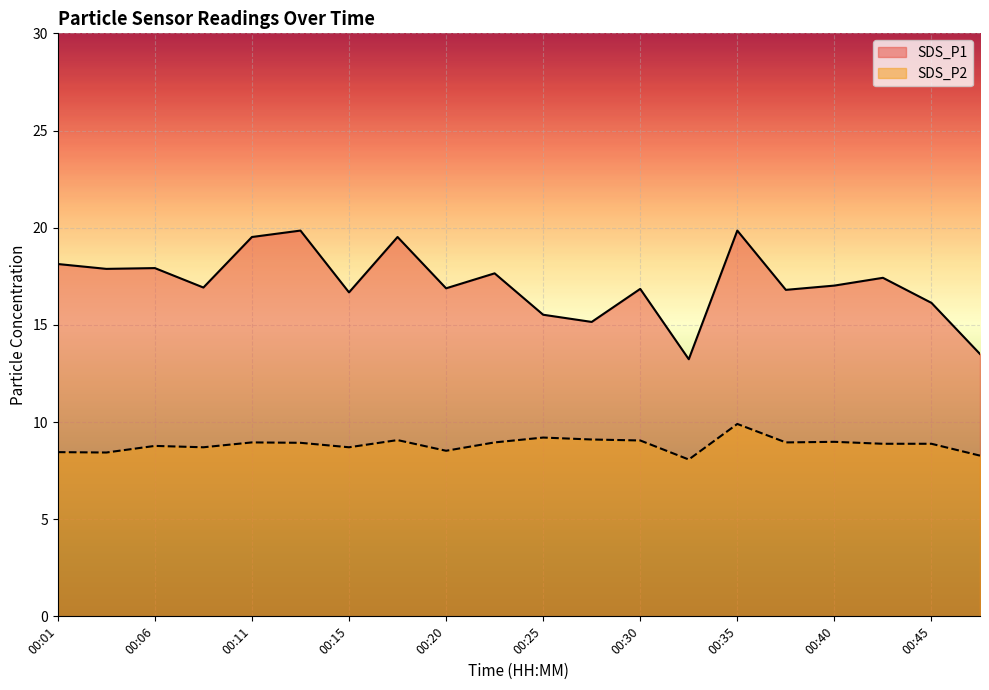

What is the difference between the highest and lowest values at 00:35?

10.0